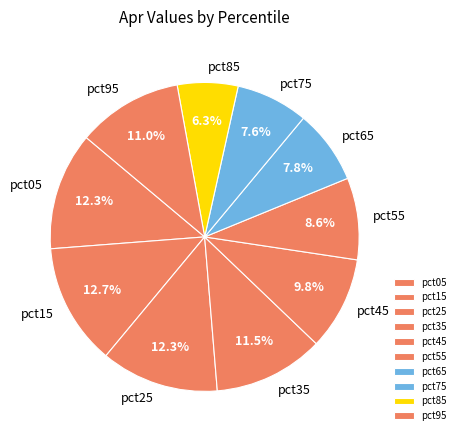

Does pct55 account for over 50% of the chart?

No